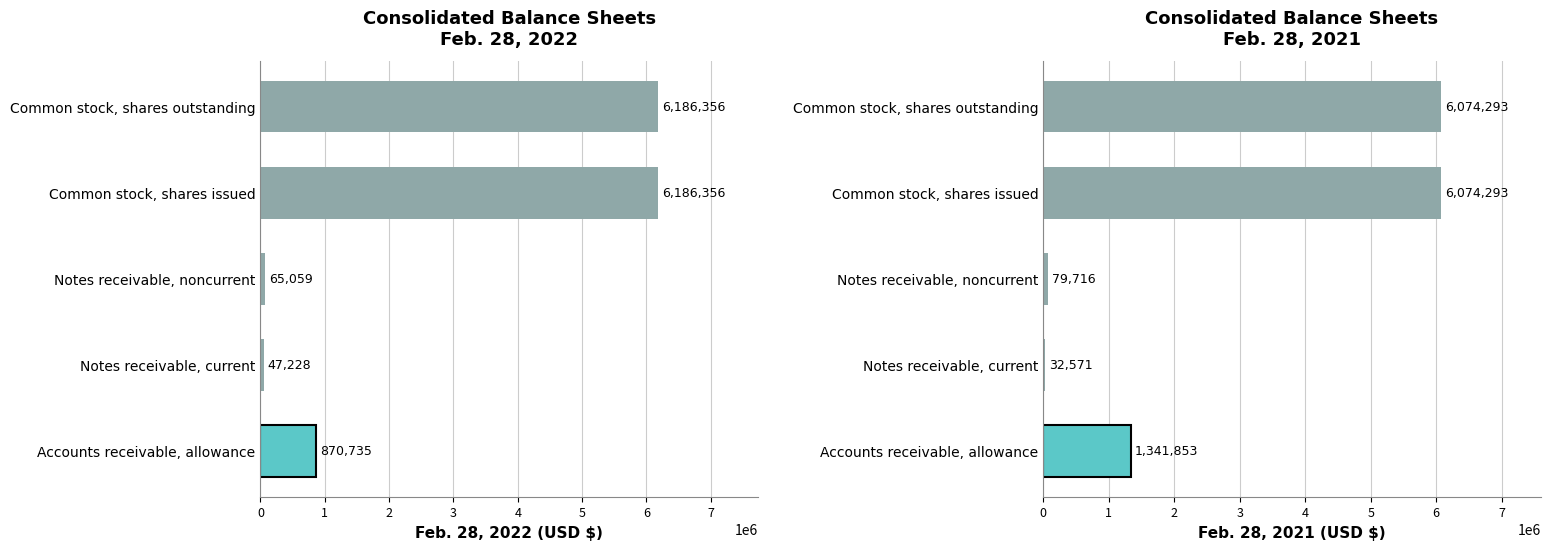

List the labels in order of value, smallest first.

1, 2, 0, 3, 4